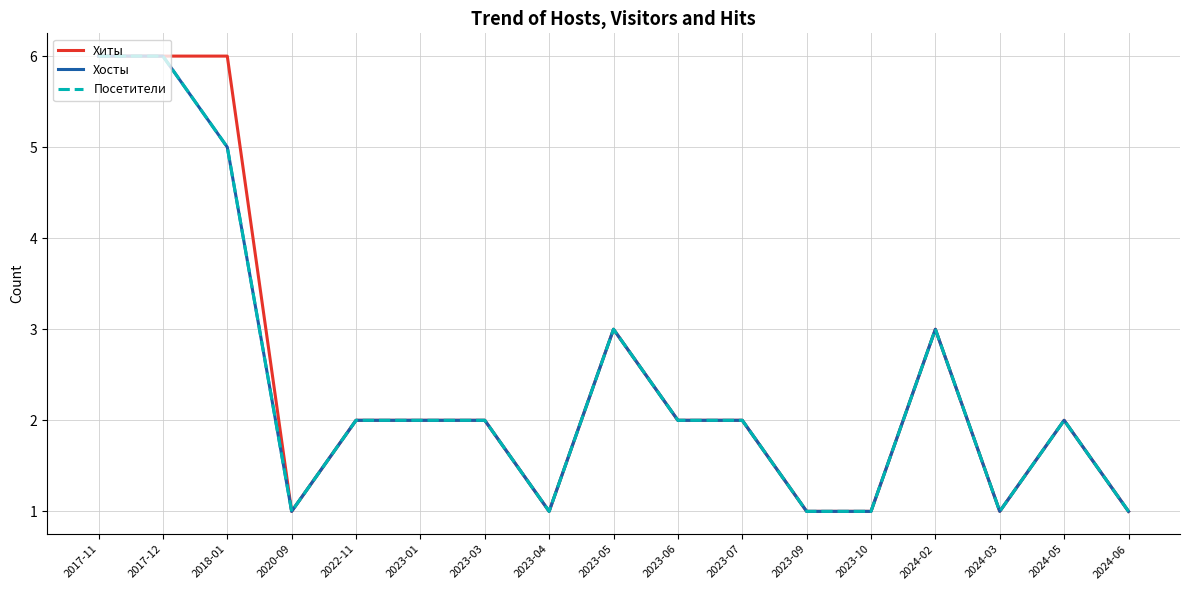

How many Посетители values are between 1 and 3?

14